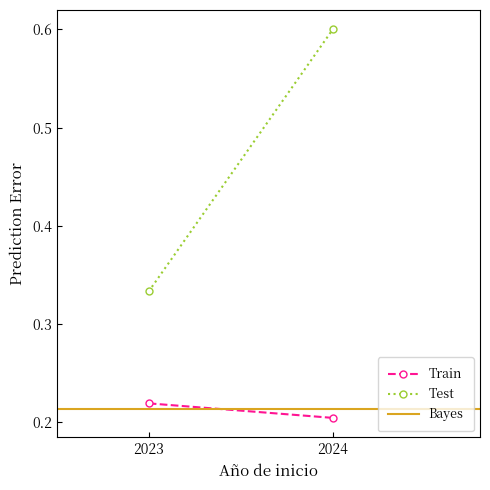

What value does the Bayes series have at 2024?

0.2